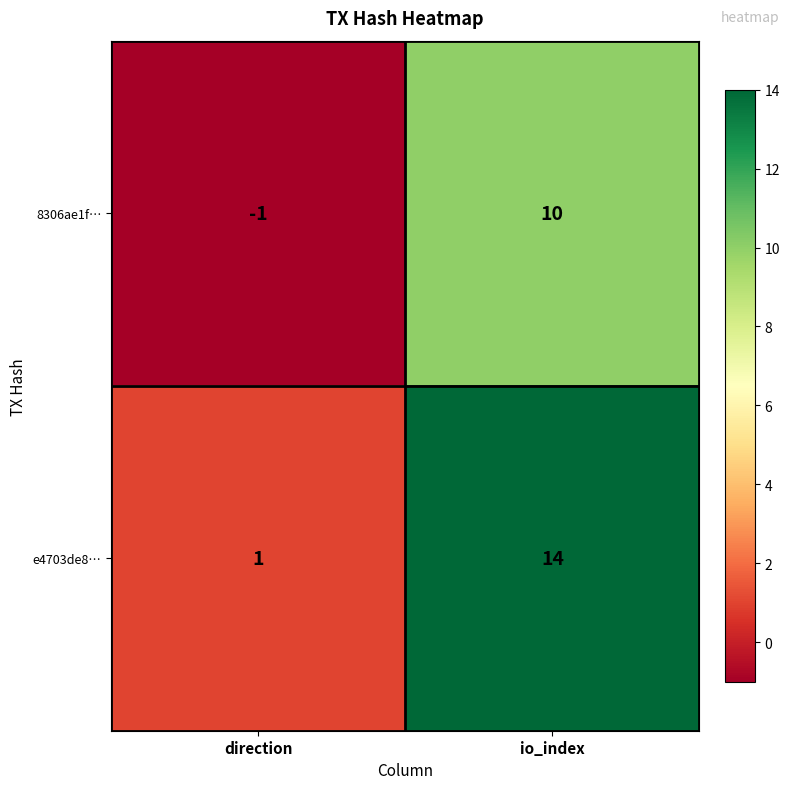

At which label is 8306ae1f… closest to 4?

direction